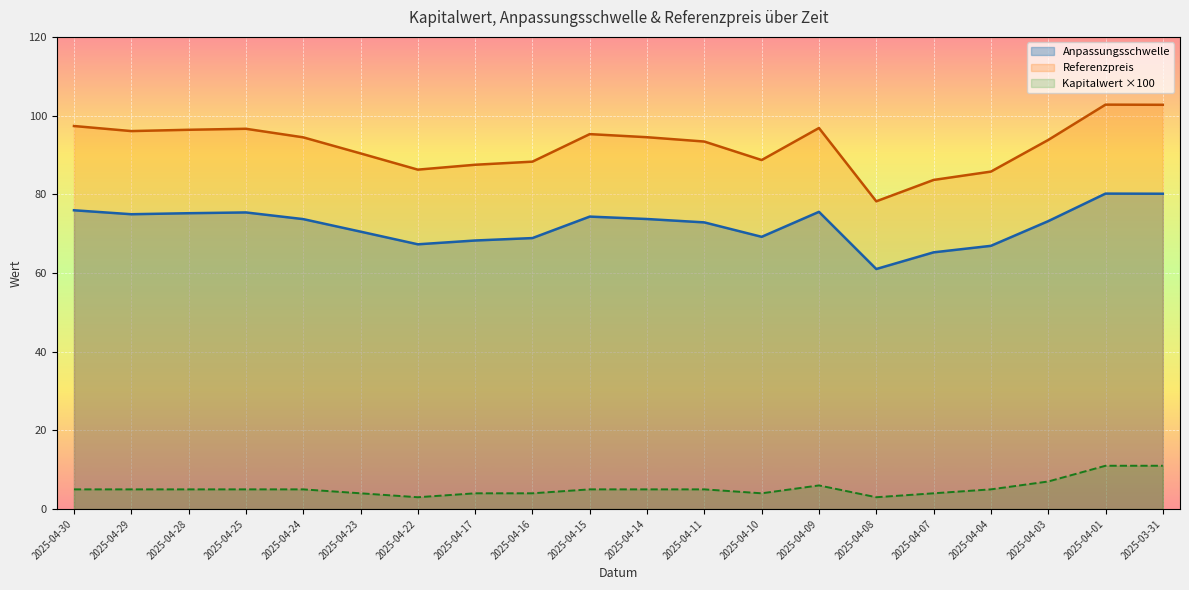

Read the Anpassungsschwelle value at 2025-04-23.

70.5